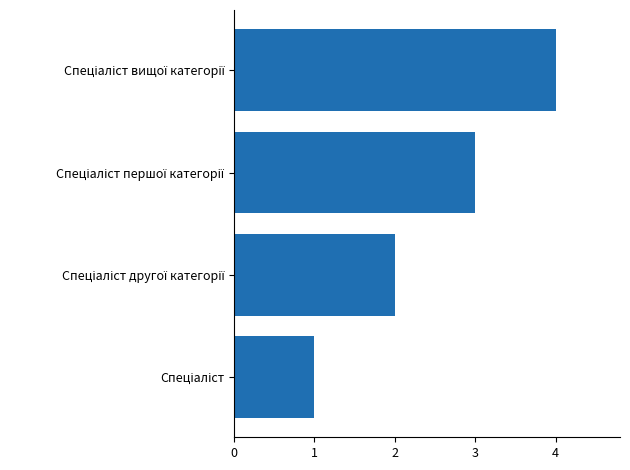

How many bars are there in total?

4